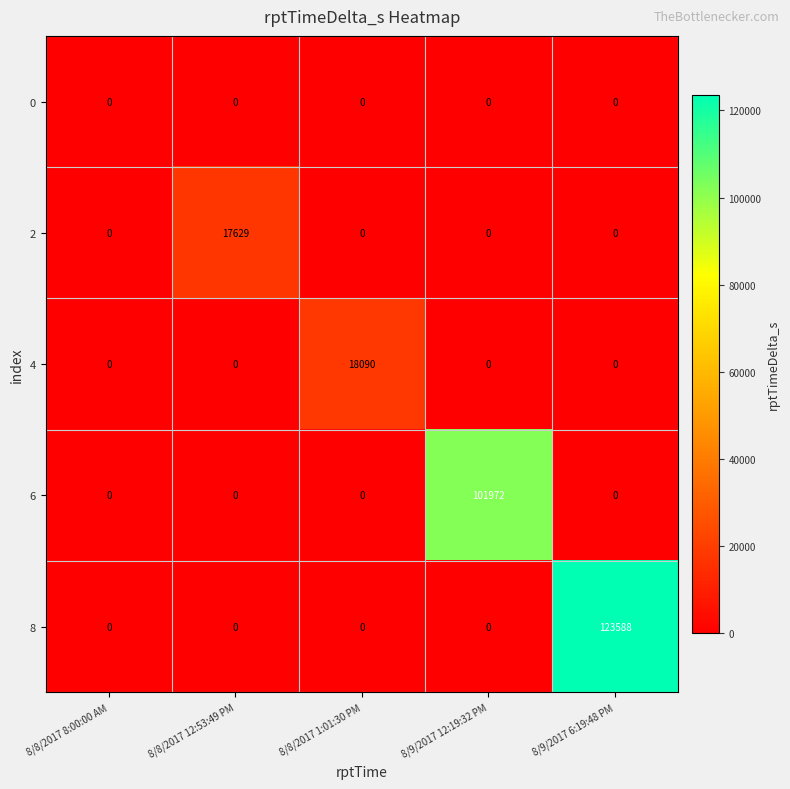

At which category is the sum across all series the highest?

8/9/2017 6:19:48 PM